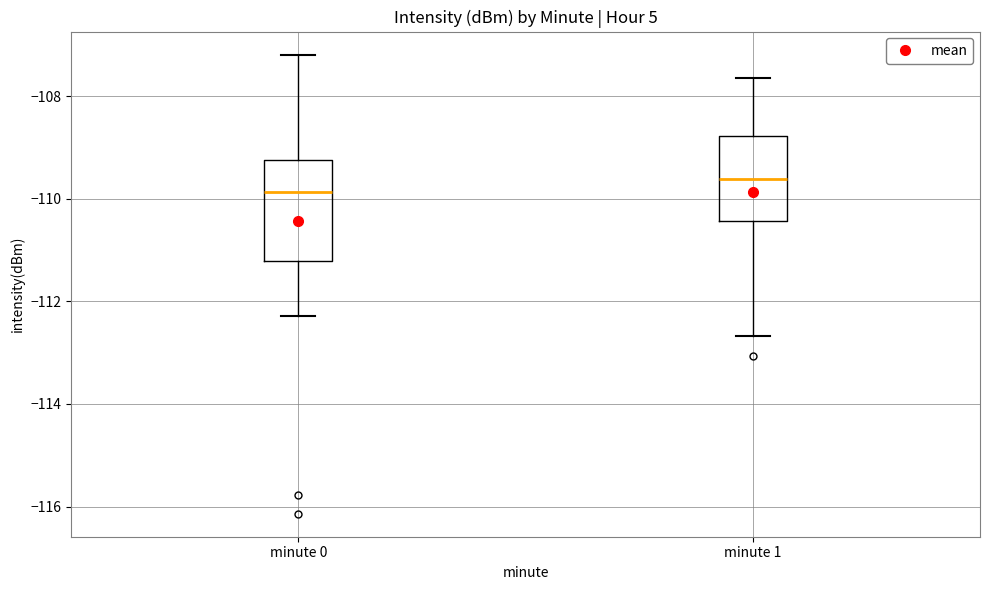

Reading left to right, read every box against the y-axis: the position of its median line, the range the box covers, and the ends of its whiskers. The values are not printed on the chart, so give them approximately, as read against the axis.

minute 0: median -109.8, box -111.2 to -109.2, whiskers -112.2 to -107.2
minute 1: median -109.6, box -110.4 to -108.8, whiskers -112.6 to -107.6